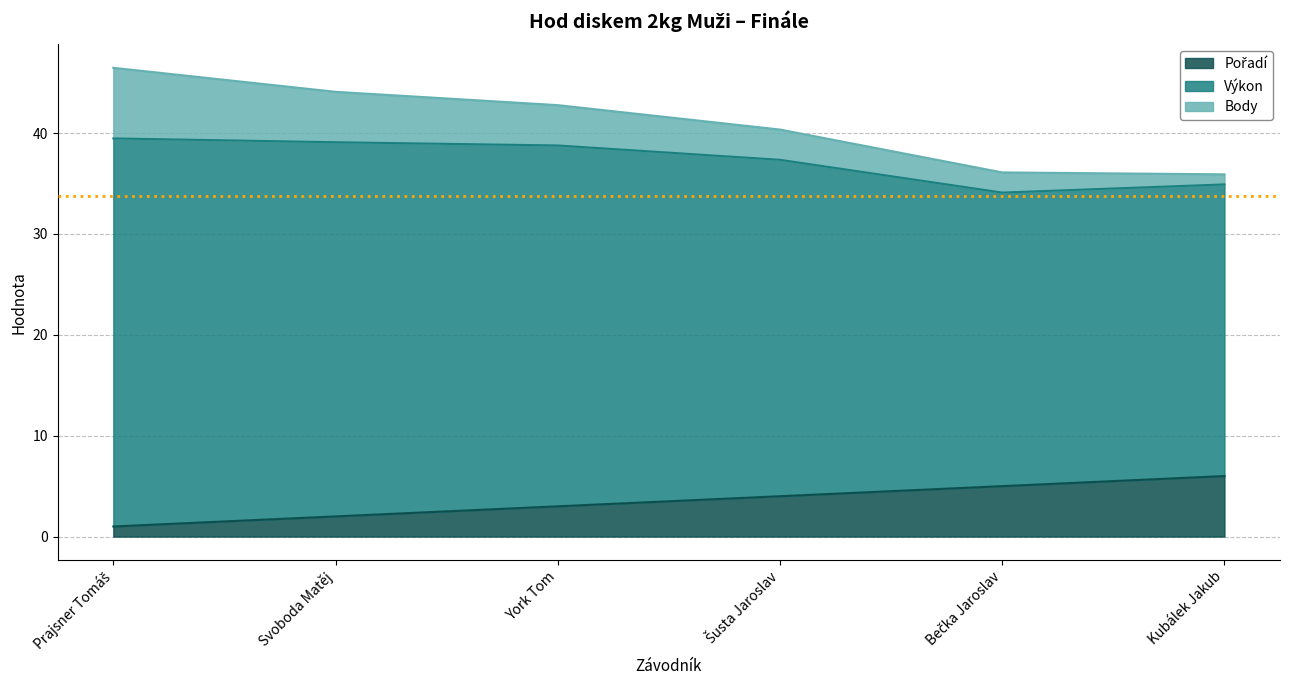

How many lines are shown in the chart?

3